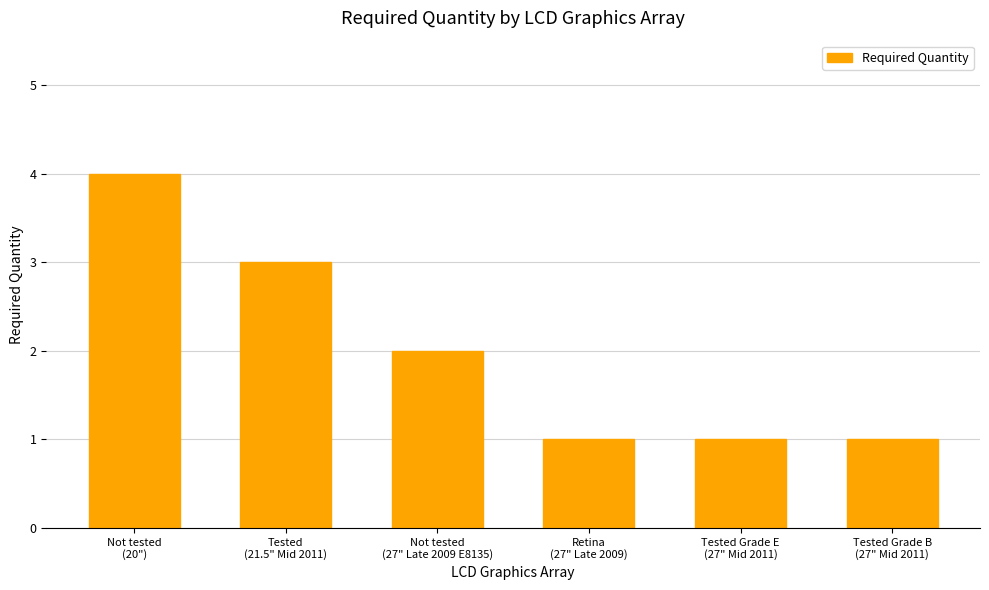

What is the label of the 4th bar from the right?

Not tested
(27" Late 2009 E8135)